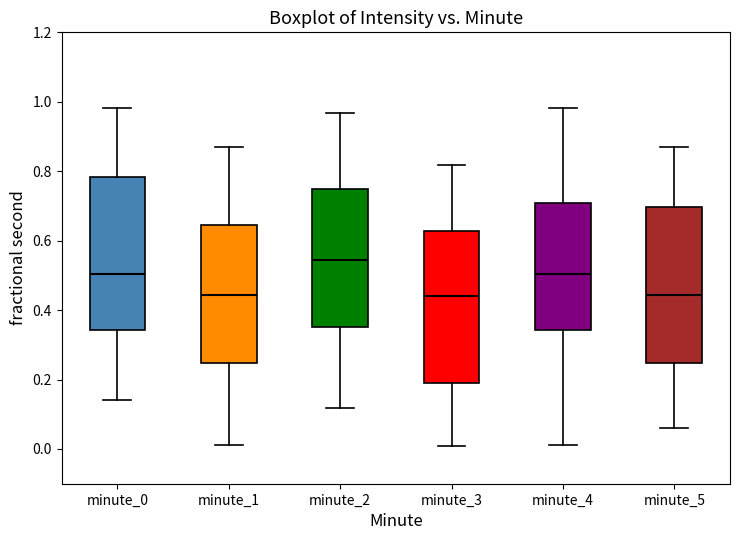

Reading left to right, read every box against the y-axis: the position of its median line, the range the box covers, and the ends of its whiskers. The values are not printed on the chart, so give them approximately, as read against the axis.

minute_0: median 0.50, box 0.34 to 0.78, whiskers 0.14 to 0.98
minute_1: median 0.44, box 0.24 to 0.64, whiskers 0.02 to 0.86
minute_2: median 0.54, box 0.36 to 0.74, whiskers 0.12 to 0.96
minute_3: median 0.44, box 0.20 to 0.62, whiskers 0.00 to 0.82
minute_4: median 0.50, box 0.34 to 0.70, whiskers 0.02 to 0.98
minute_5: median 0.44, box 0.24 to 0.70, whiskers 0.06 to 0.86